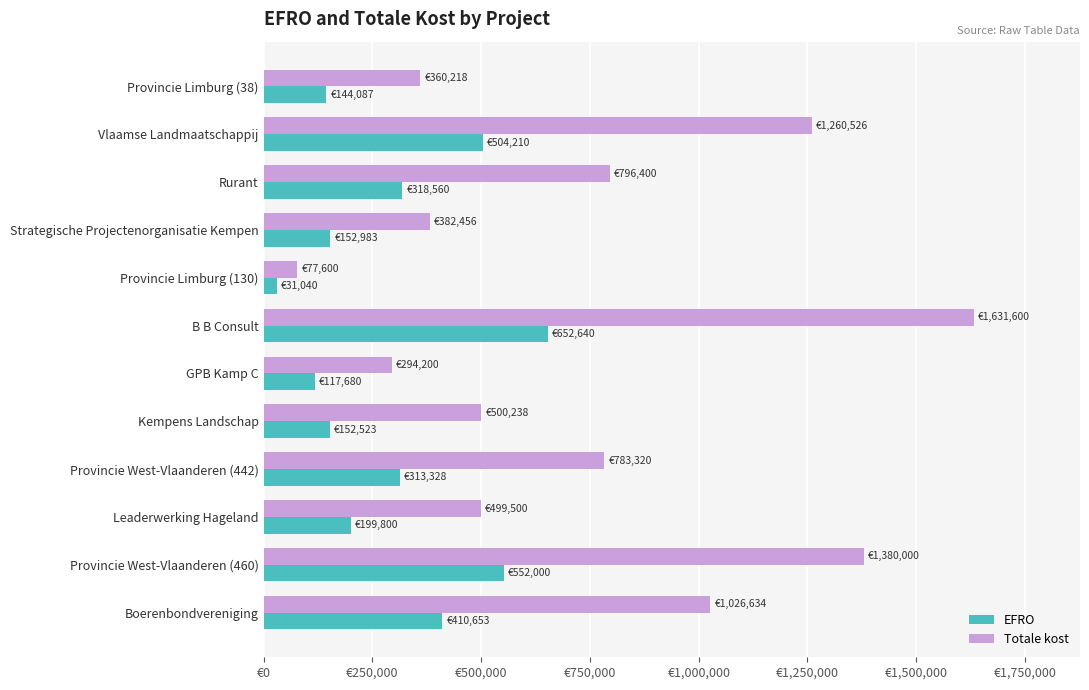

What are all the series names shown in the legend?

EFRO, Totale kost